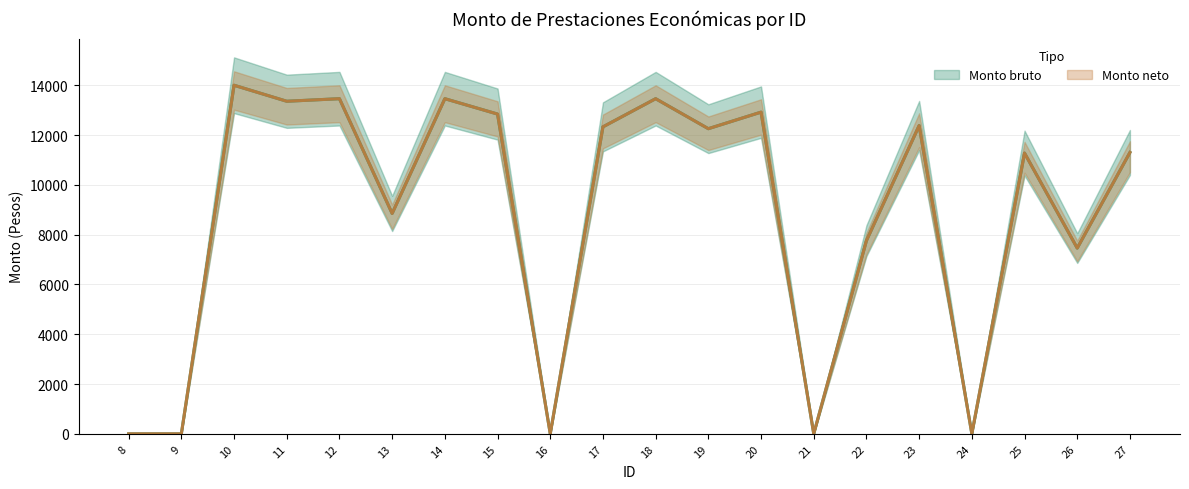

Is this an area chart (filled region under the line)?

No